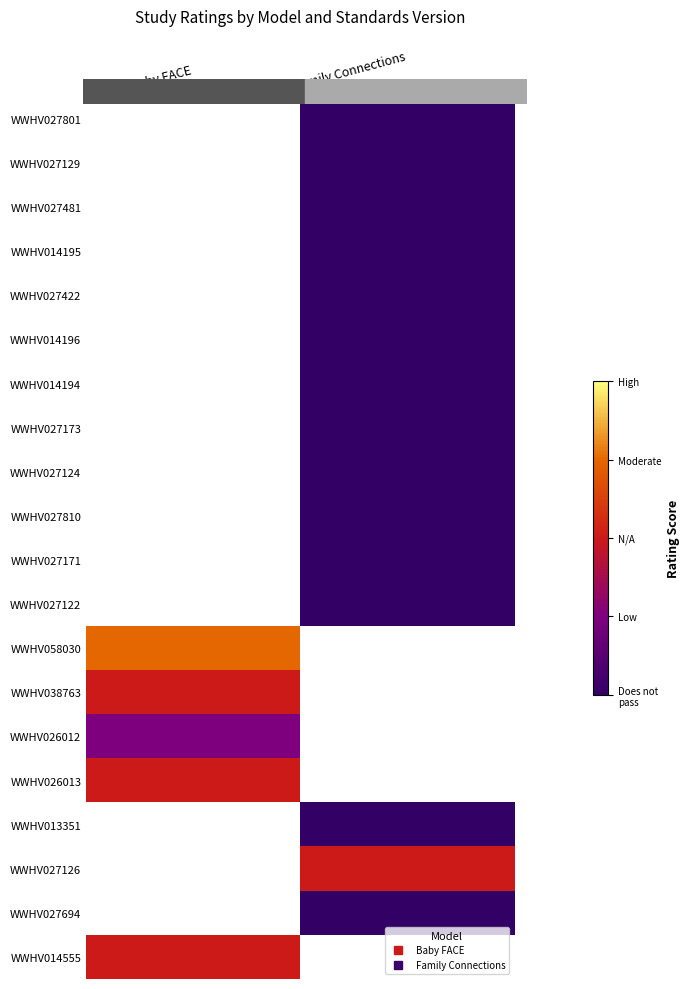

Count the number of data series in this chart.

20